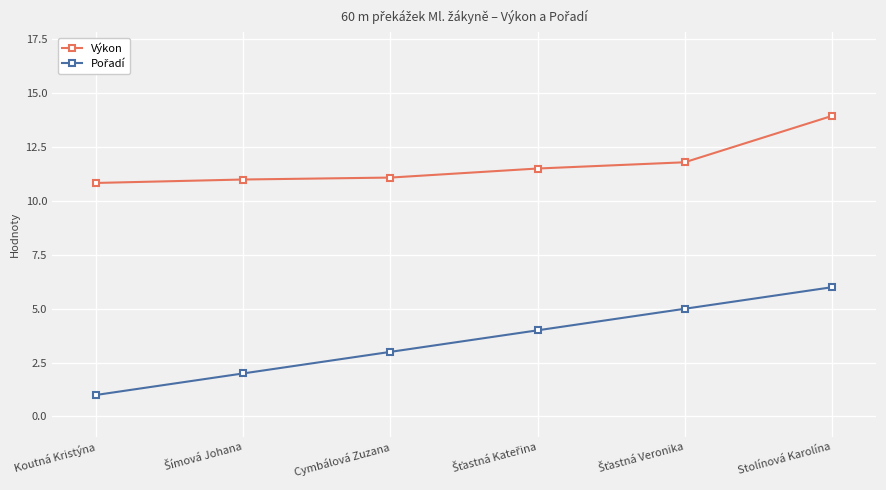

What is the approximate value of Výkon at Koutná Kristýna?

10.8